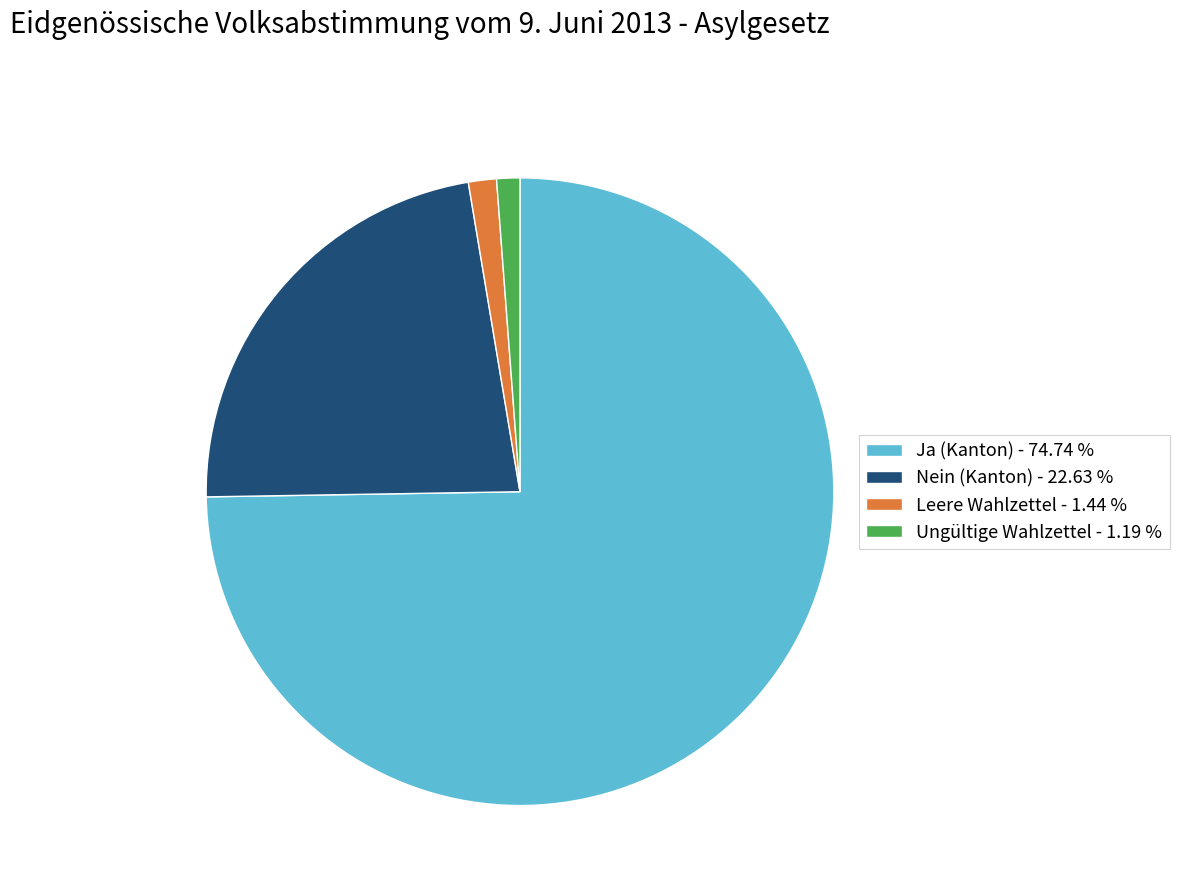

Do Ungültige Wahlzettel - 1.19 % and Nein (Kanton) - 22.63 % together represent more than half of the pie?

No